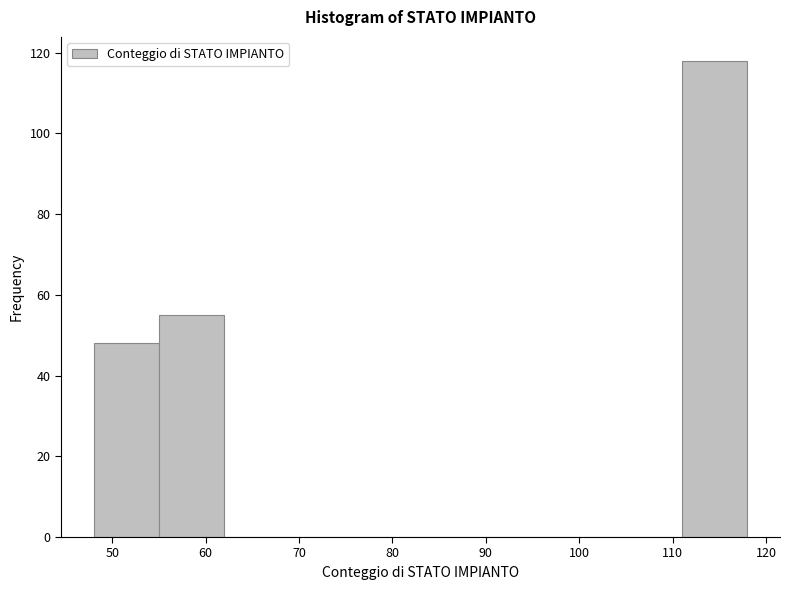

What is the height of the bar covering 111 to 118 on the x-axis? The values are not printed on the chart, so give them approximately, as read against the axis.

118